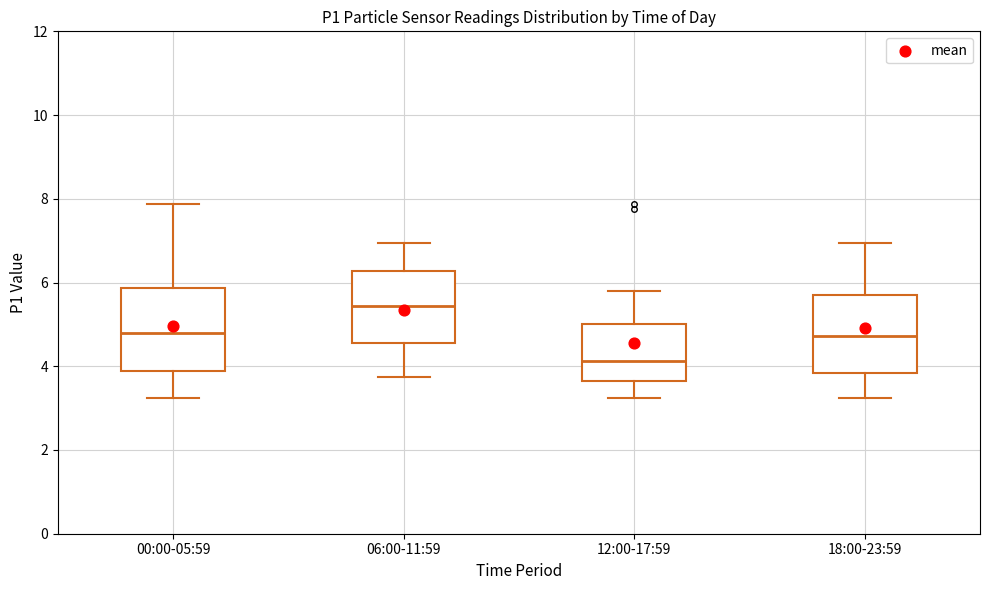

Where is the upper edge of the box for 18:00-23:59 on the y-axis? The values are not printed on the chart, so give them approximately, as read against the axis.

5.8